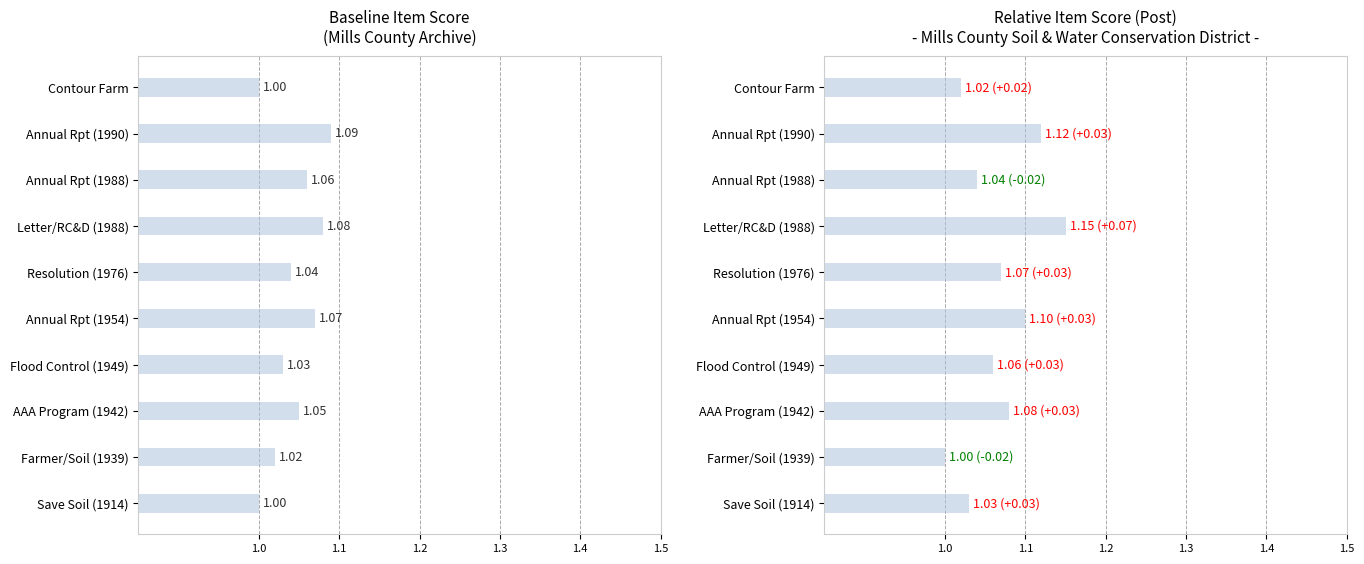

True or false: Baseline Score has a value of 0.6 at AAA Program (1942).

False